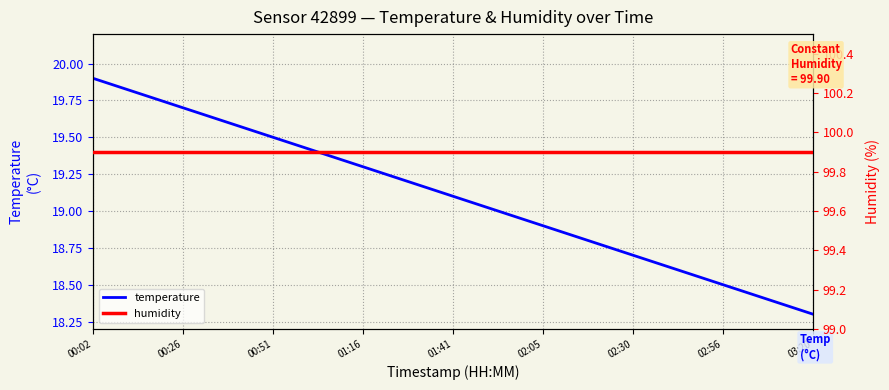

Which category has the lowest value in the temperature series?

03:20